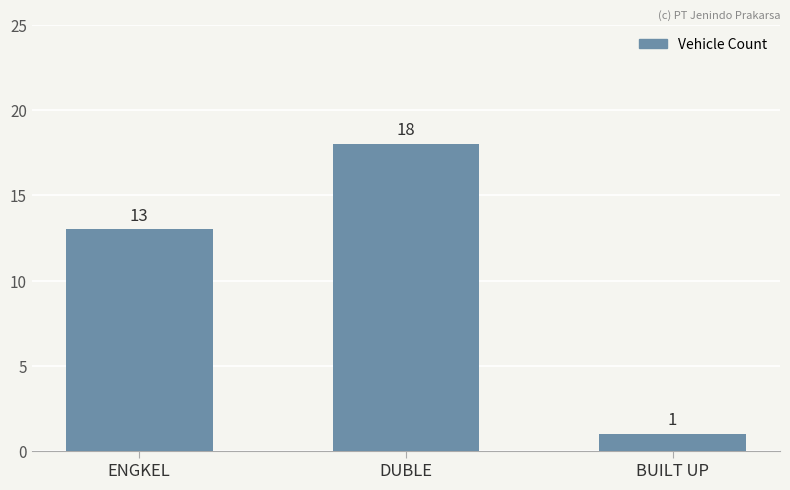

What is the change in value from ENGKEL to BUILT UP?

-12